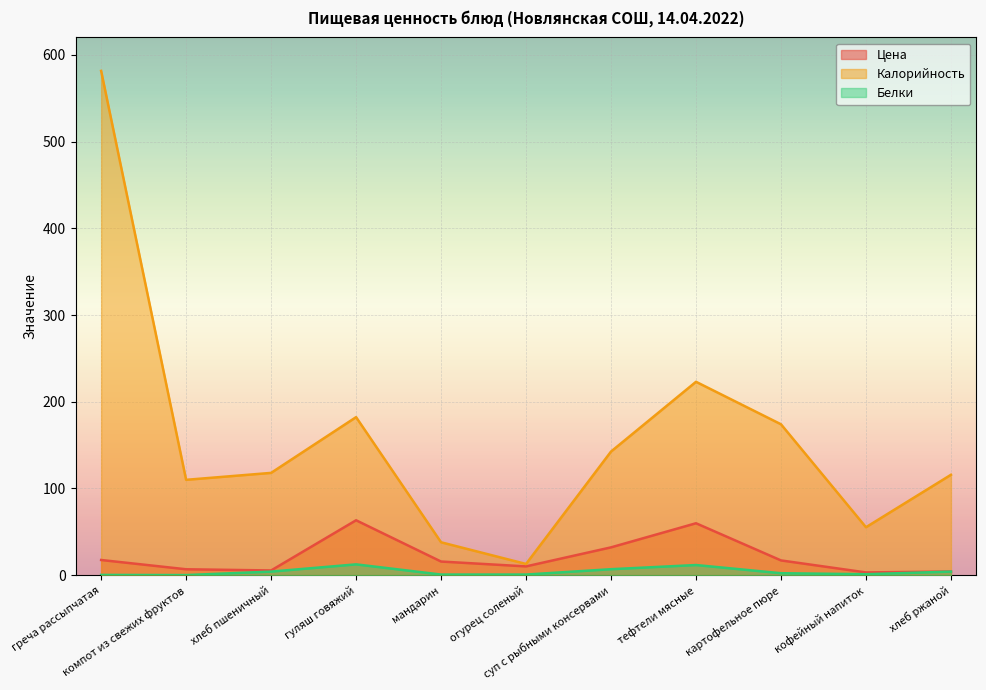

The value of Цена at суп с рыбными консервами is 32.1. True or false?

True